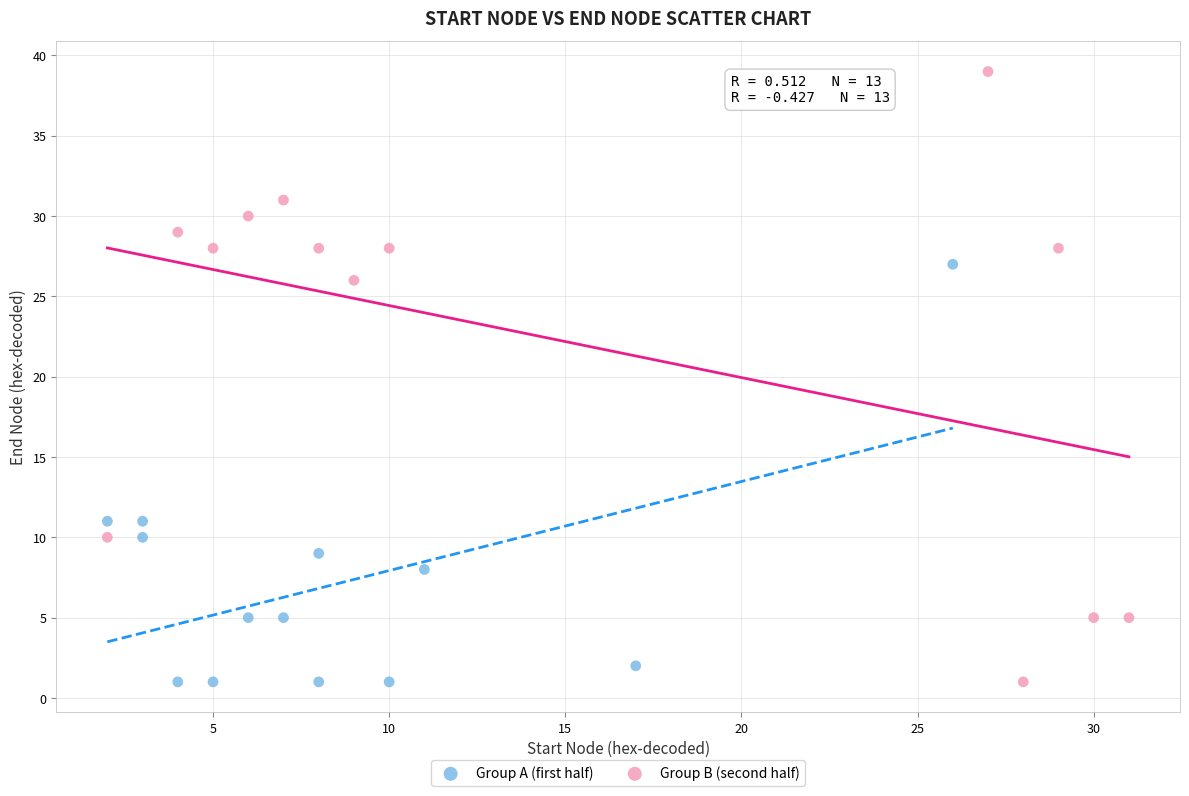

Which series has the widest spread of Y values?

Group B (second half)